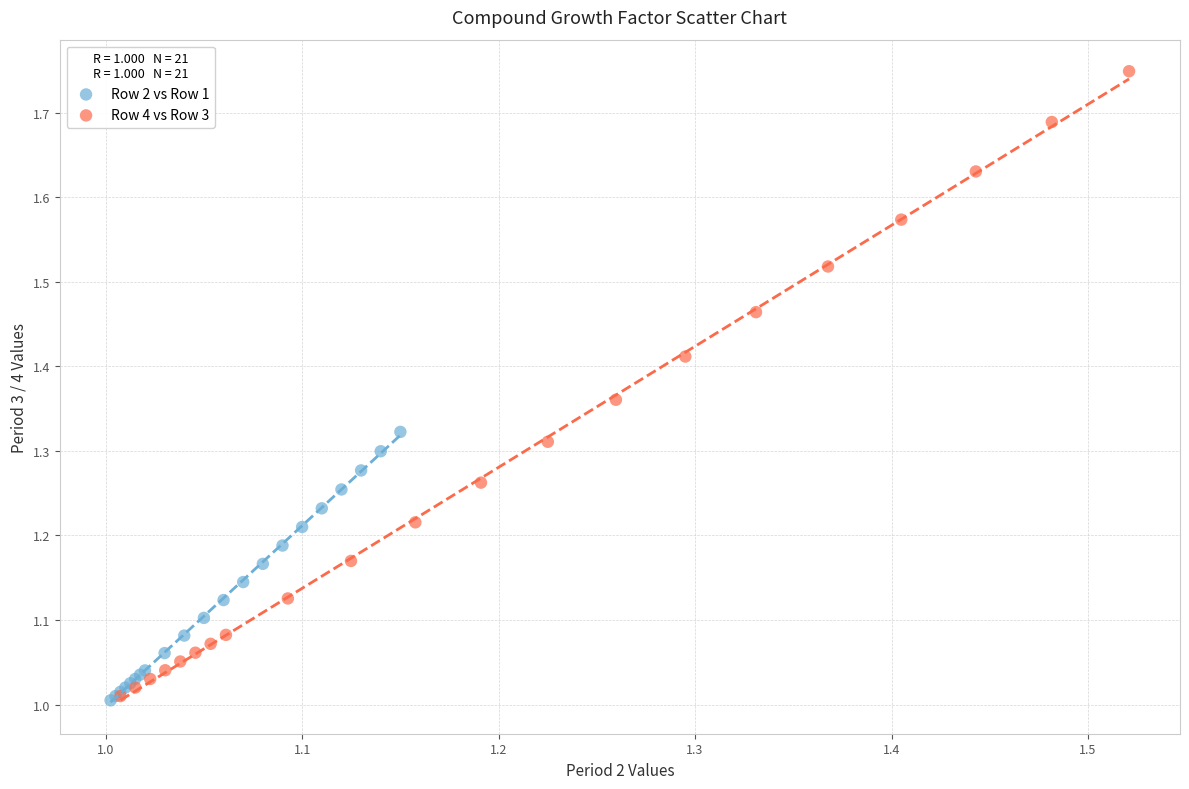

Which series has the largest Y range (max minus min)?

Row 4 vs Row 3